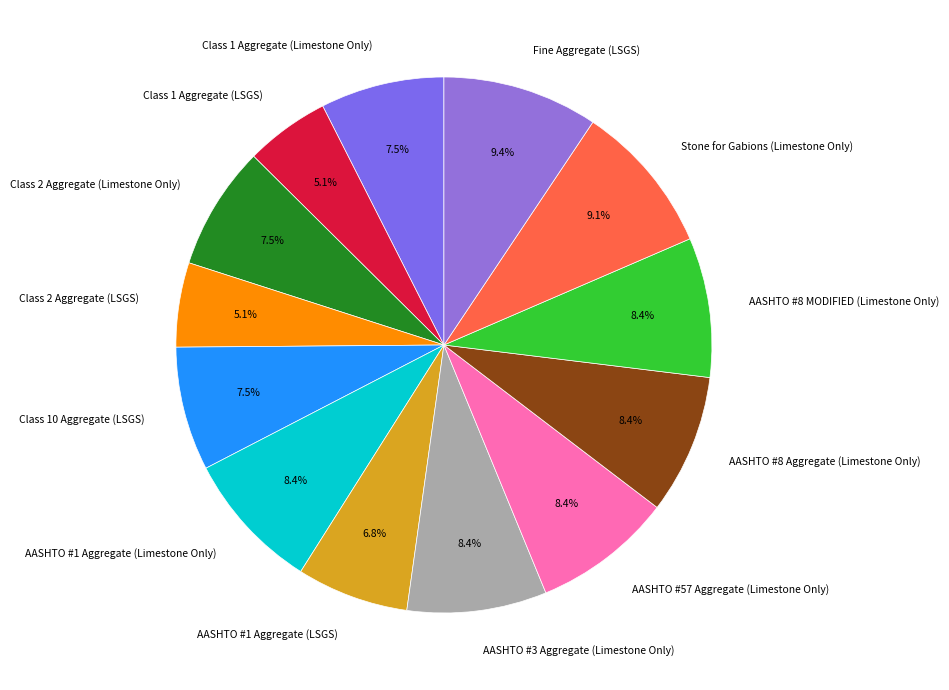

How many slices are in this pie chart?

13